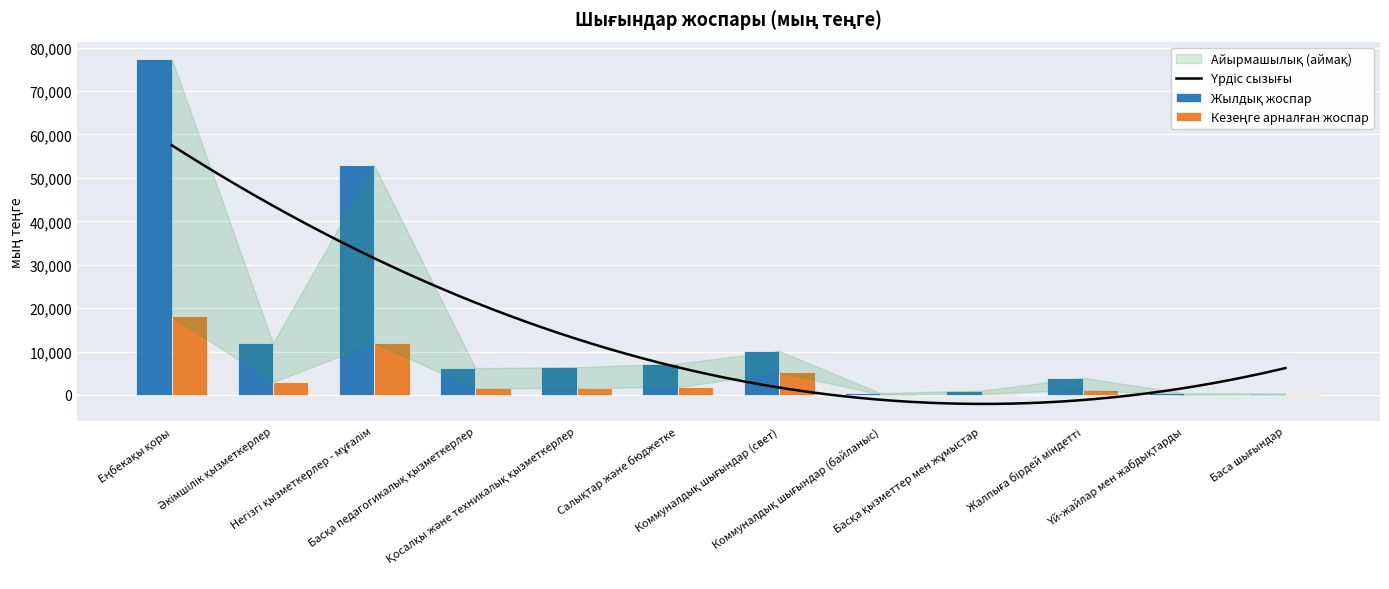

At which category does the chart reach its minimum across all series?

Үй-жайлар мен жабдықтарды